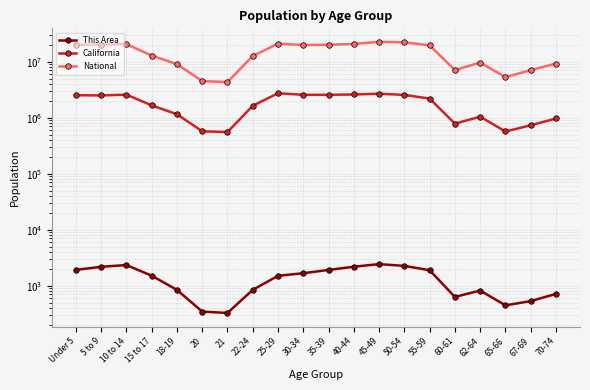

True or false: California and This Area cross at least once.

False